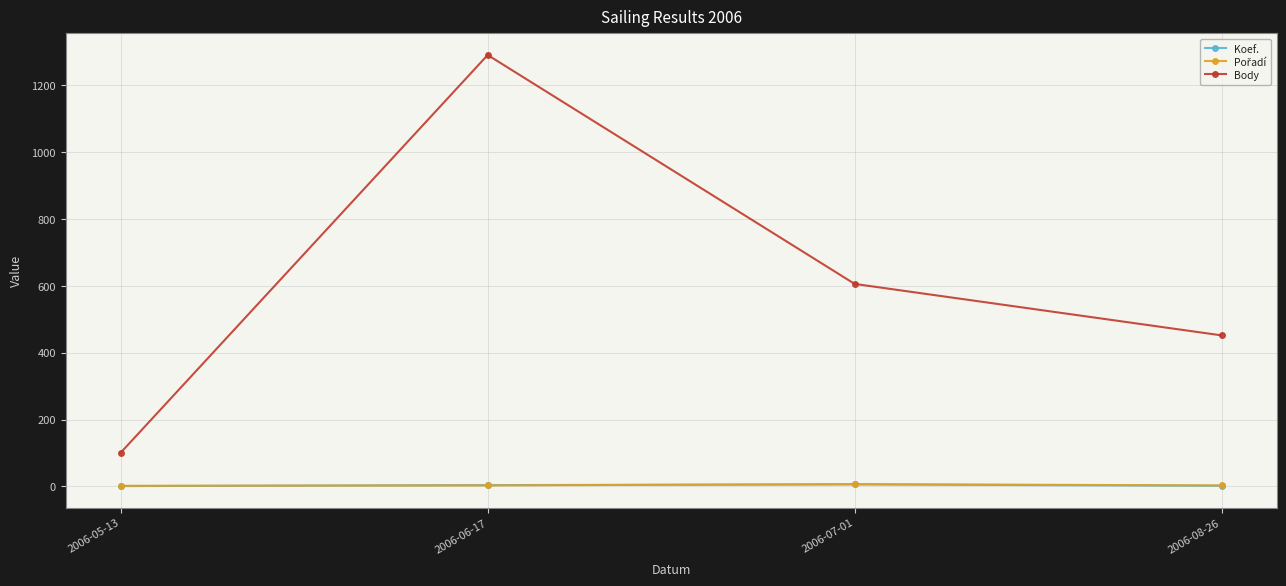

How many interior local peaks does the Body series have?

1